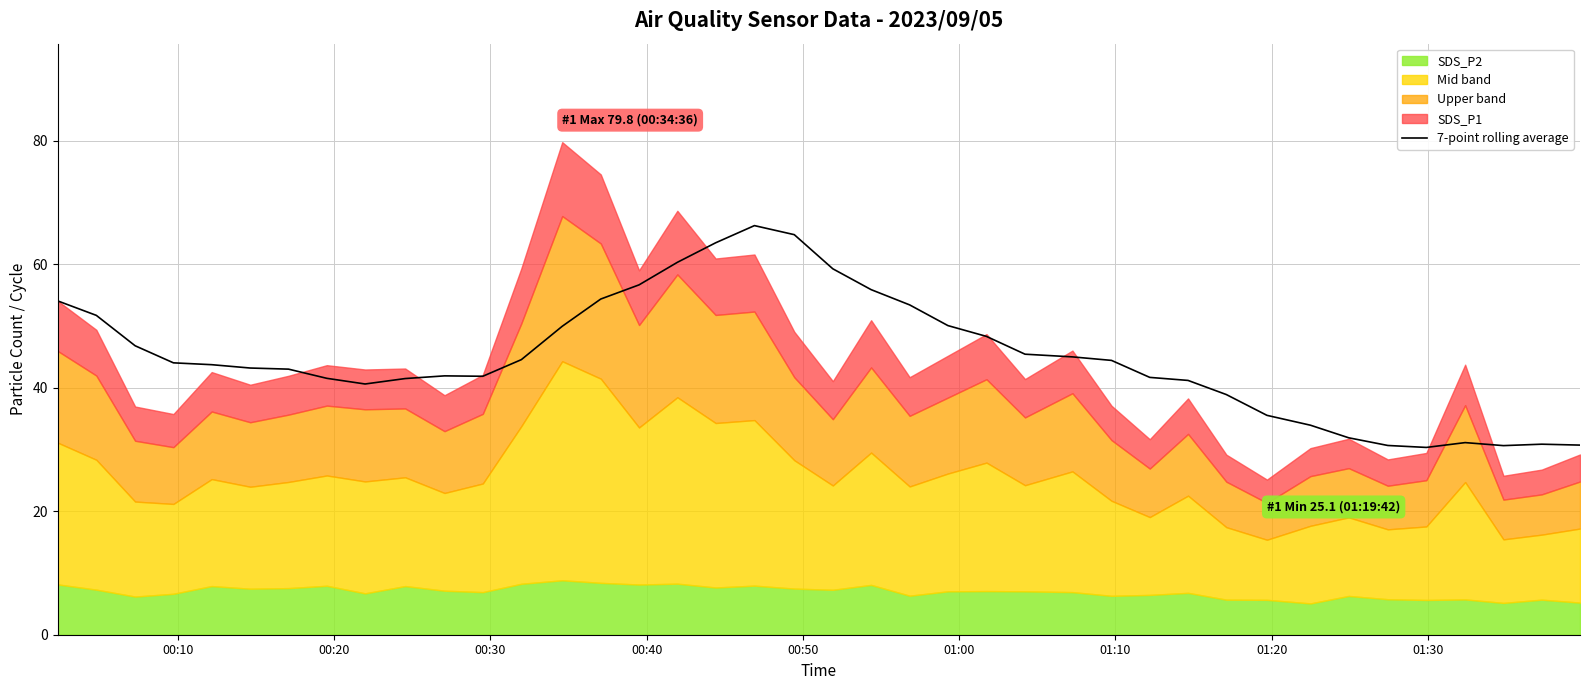

Count the number of categories in the chart.

40